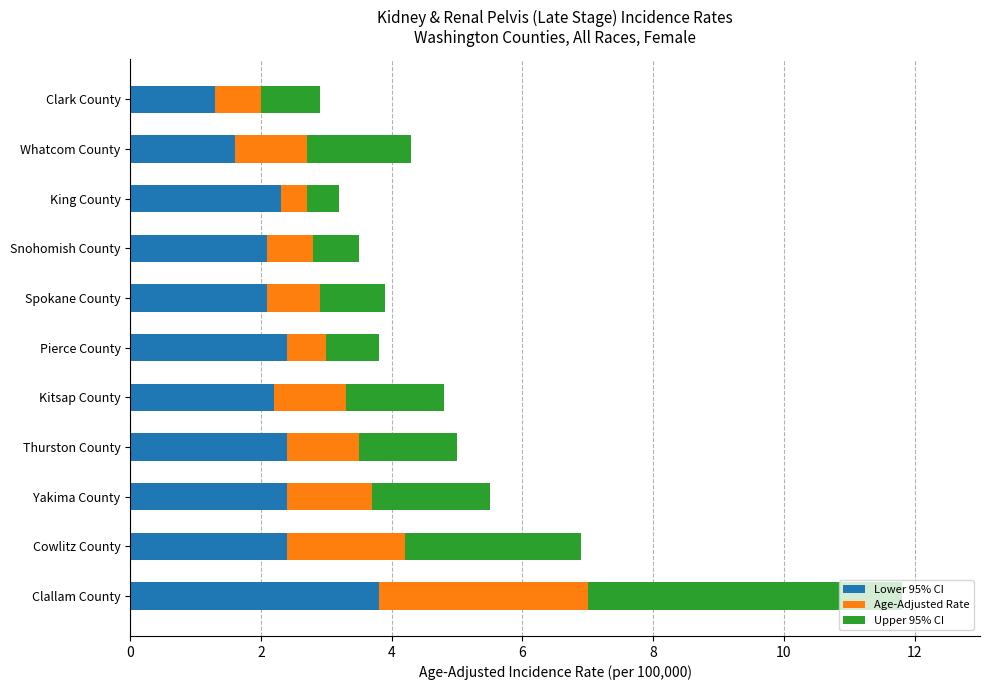

At which category is the sum across all series the highest?

Clallam County